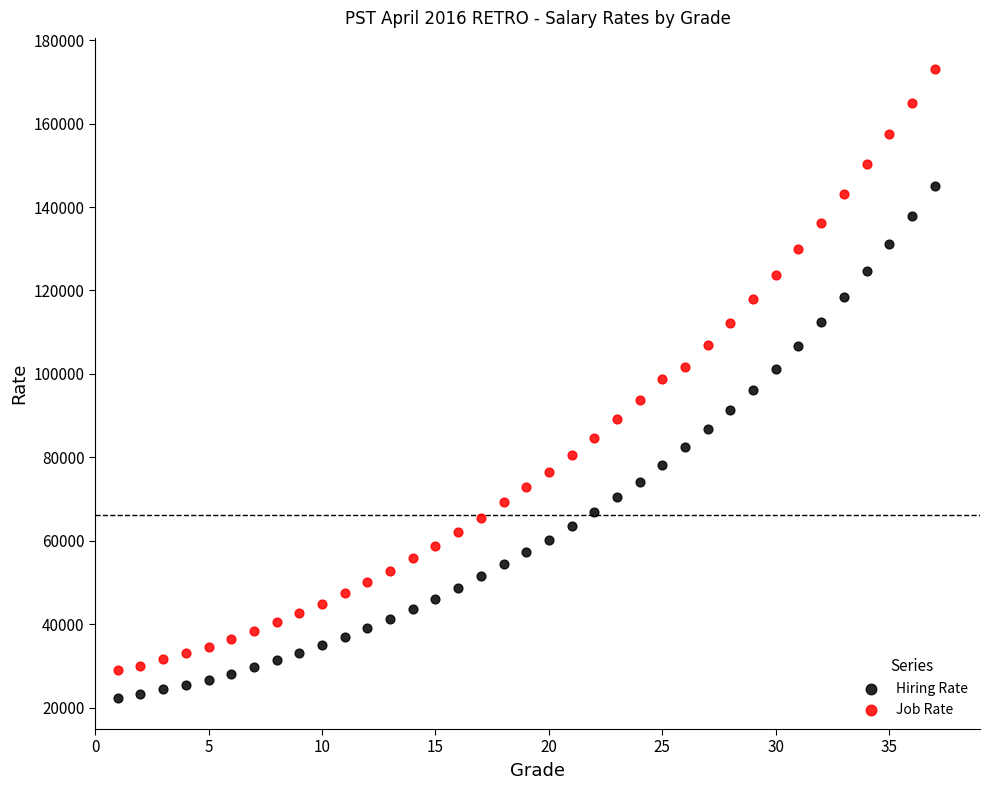

What are all the series names shown in the legend?

Hiring Rate, Job Rate